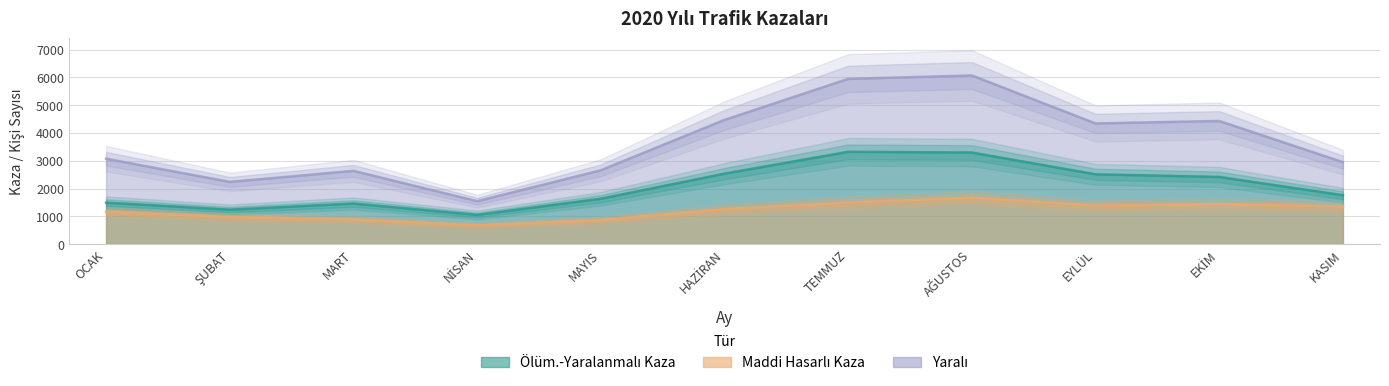

List the series in order of their peak value, lowest first.

Maddi Hasarlı Kaza, Ölüm.-Yaralanmalı Kaza, Yaralı